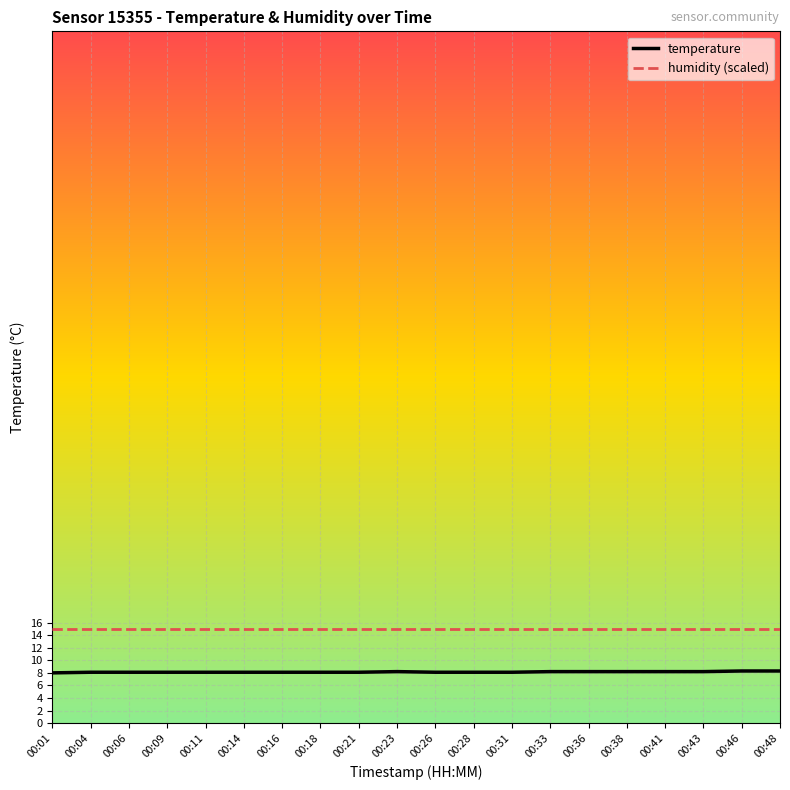

Rank the series by their maximum value, from highest to lowest.

humidity (scaled), temperature